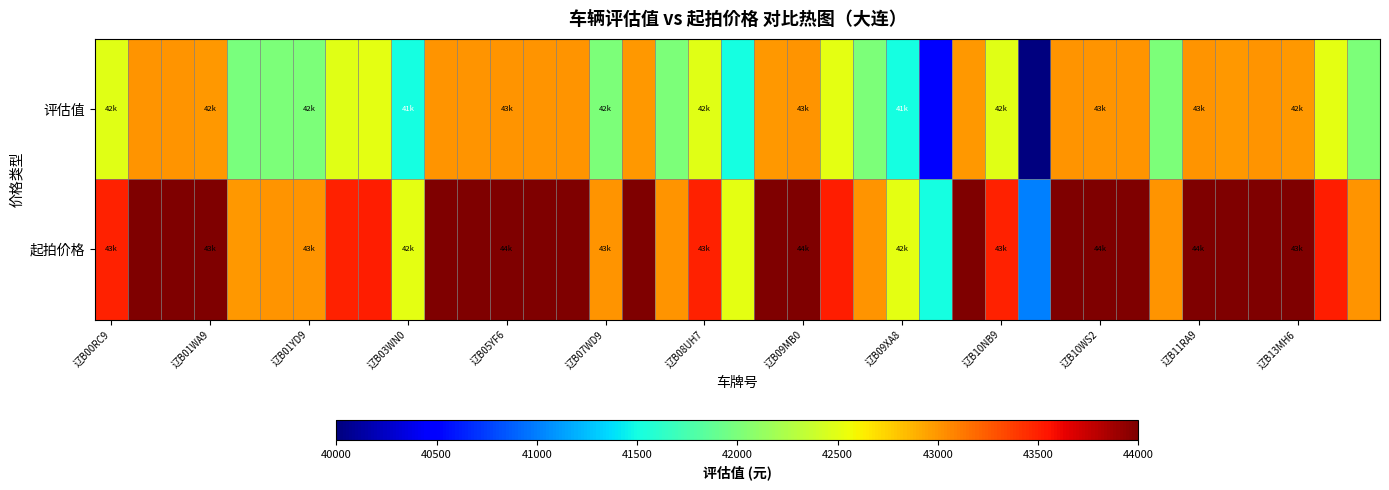

What is the maximum value shown in the chart?

44000